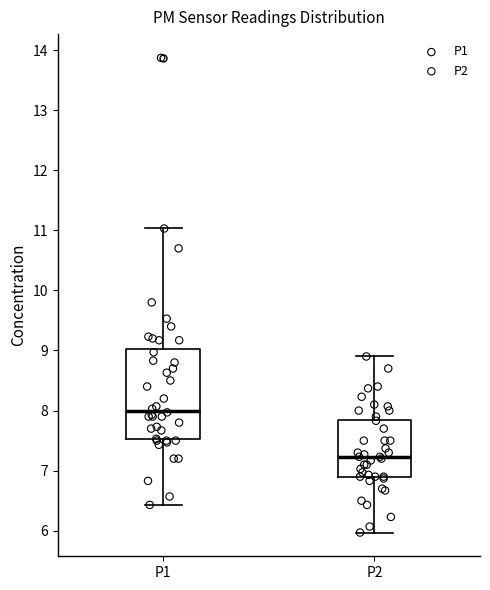

Which box has the lowest median line?

P2